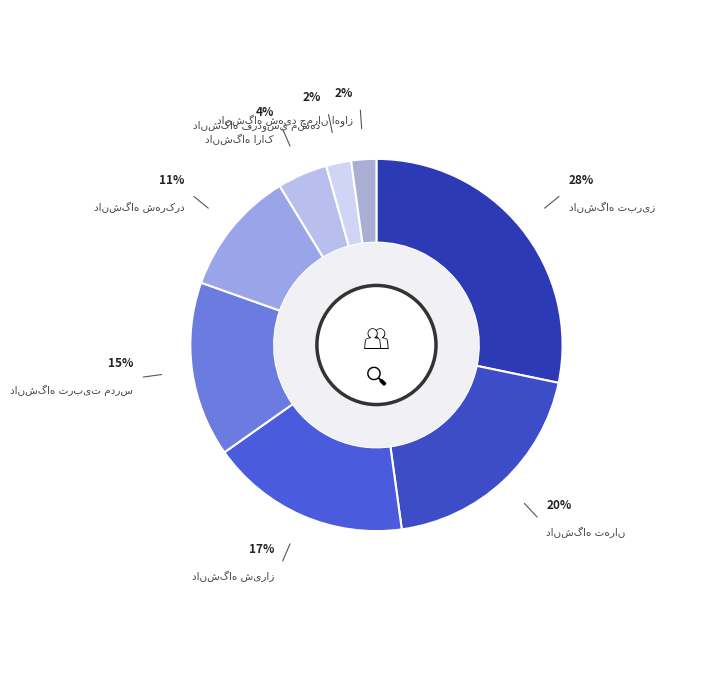

Is there any slice that represents more than half of the pie?

No